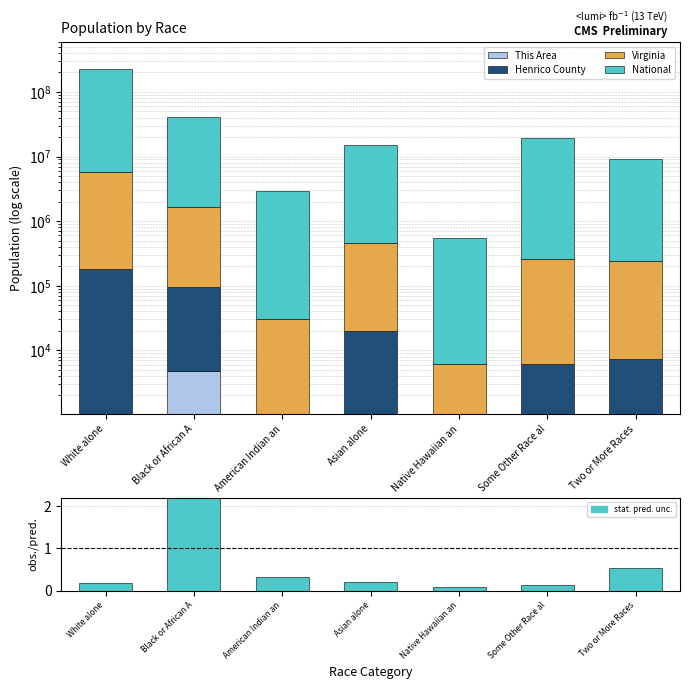

The value of Virginia at Asian alone is 439890.0. True or false?

True